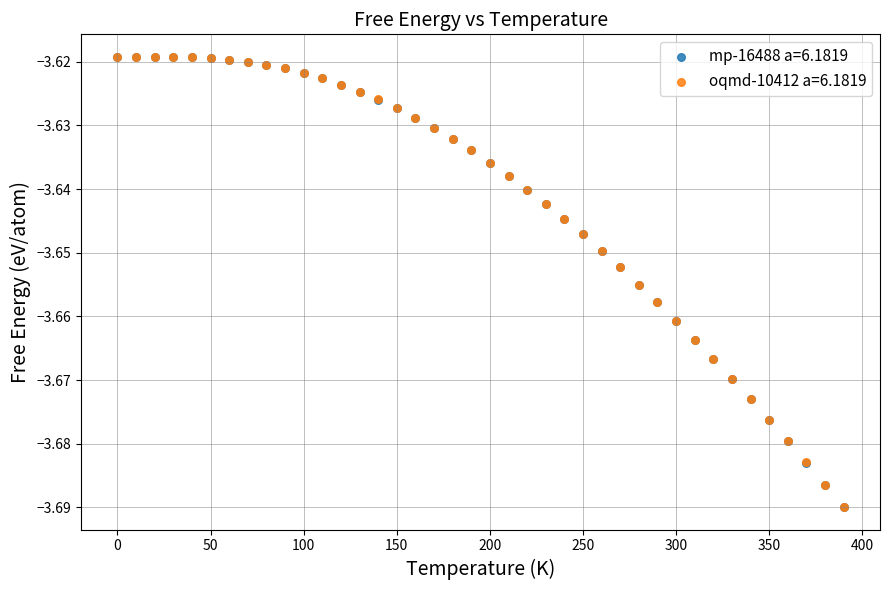

What are all the series names shown in the legend?

mp-16488 a=6.1819, oqmd-10412 a=6.1819